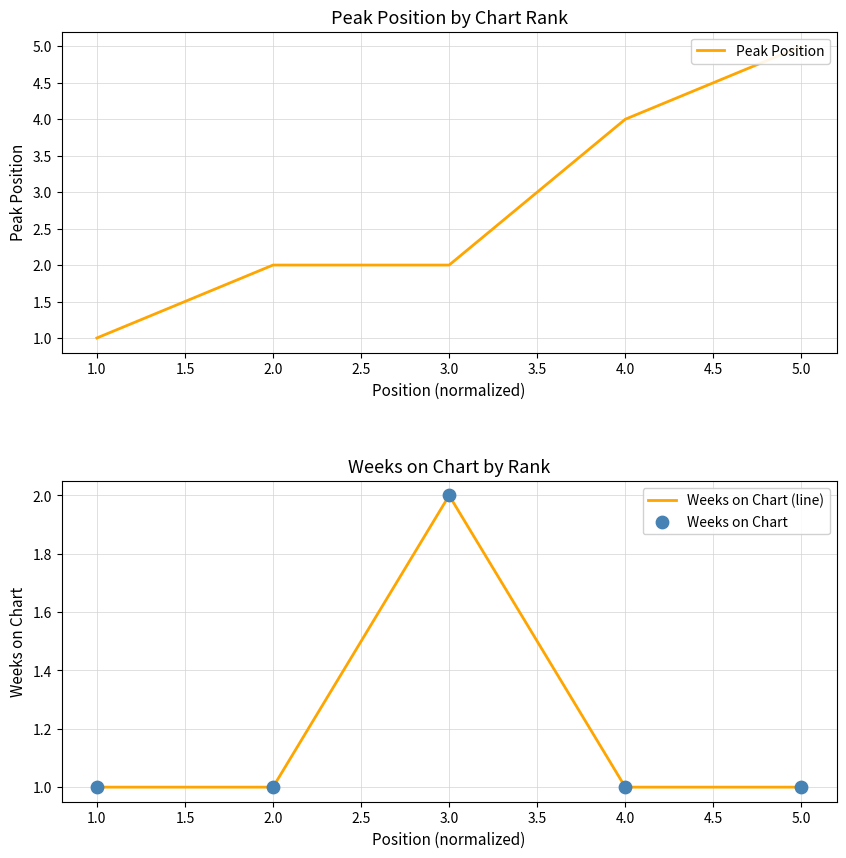

Which series contains the highest Y value?

Peak Position